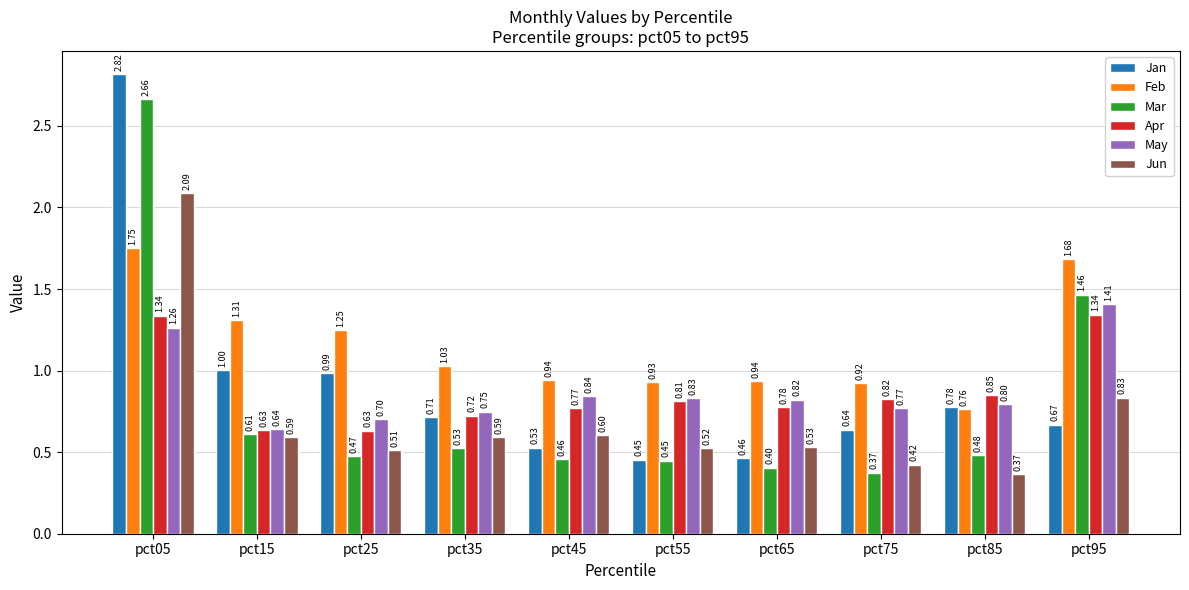

How many groups of bars are there?

10